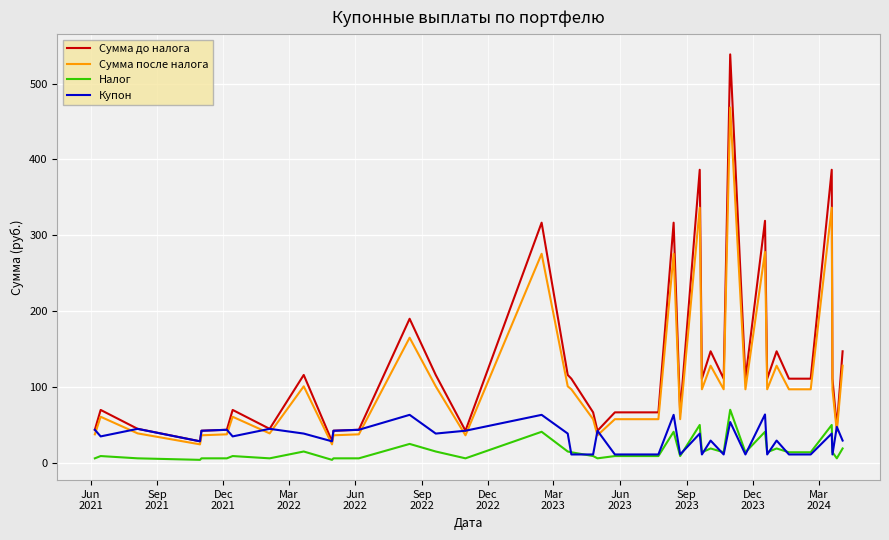

How many categories are shown in the chart?

40